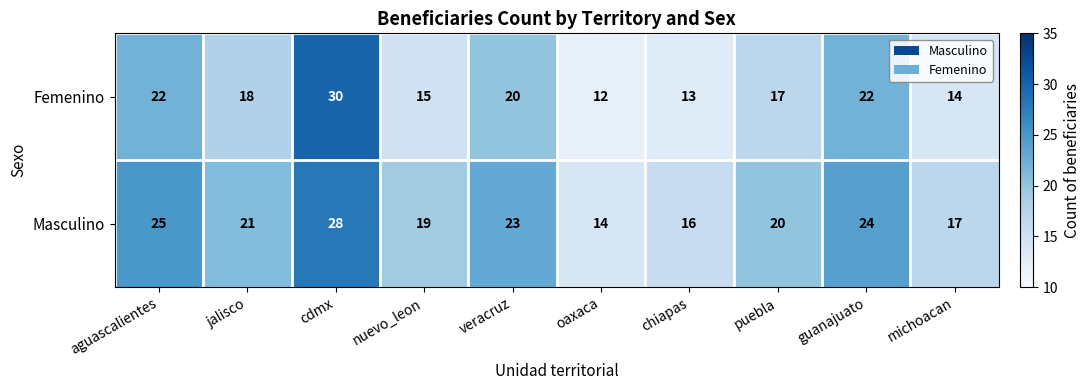

How many series are shown in this chart?

2